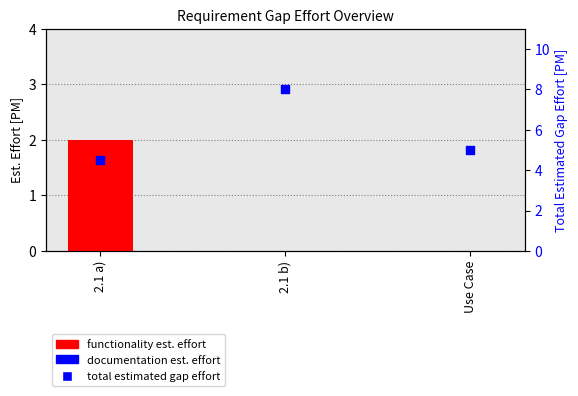

What is the total value across all series at 2.1 a)?

6.5